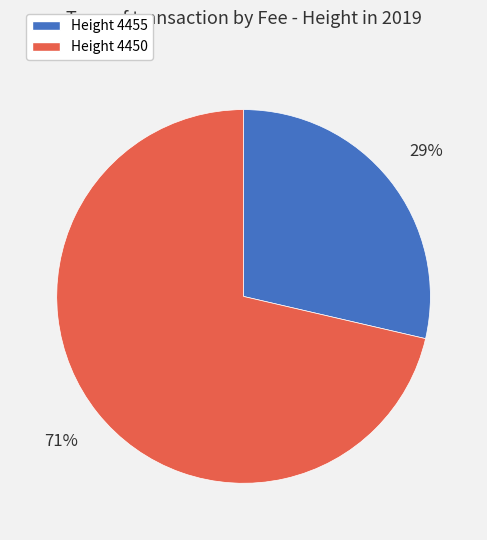

To the nearest percent, what is the average slice percentage?

50%